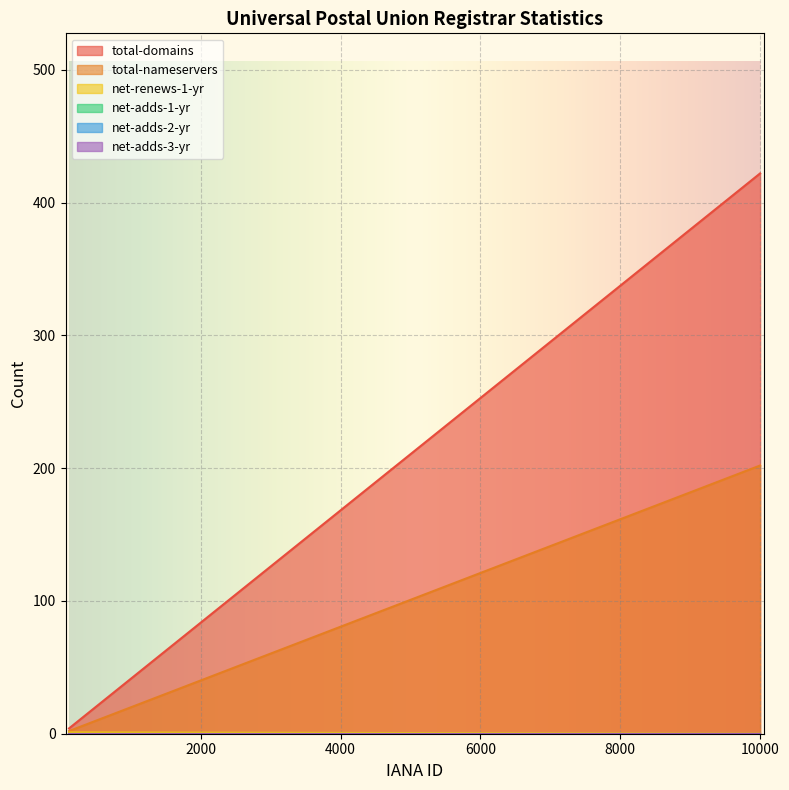

Reading left to right, list all the values displayed in this chart.

total-domains: 4	422
total-nameservers: 2	202
net-renews-1-yr: 1	0
net-adds-1-yr: 0	0
net-adds-2-yr: 0	0
net-adds-3-yr: 0	0